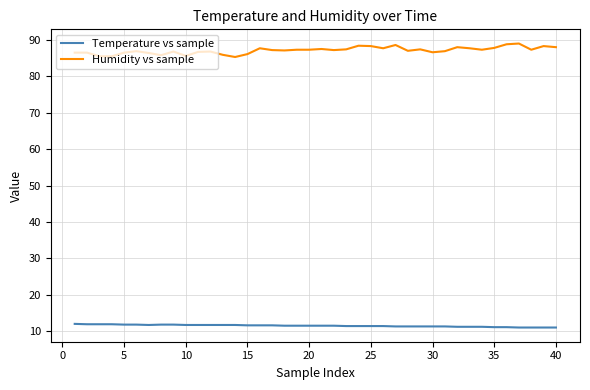

What is the difference between the maximum and minimum values in the Humidity vs sample series?

3.7